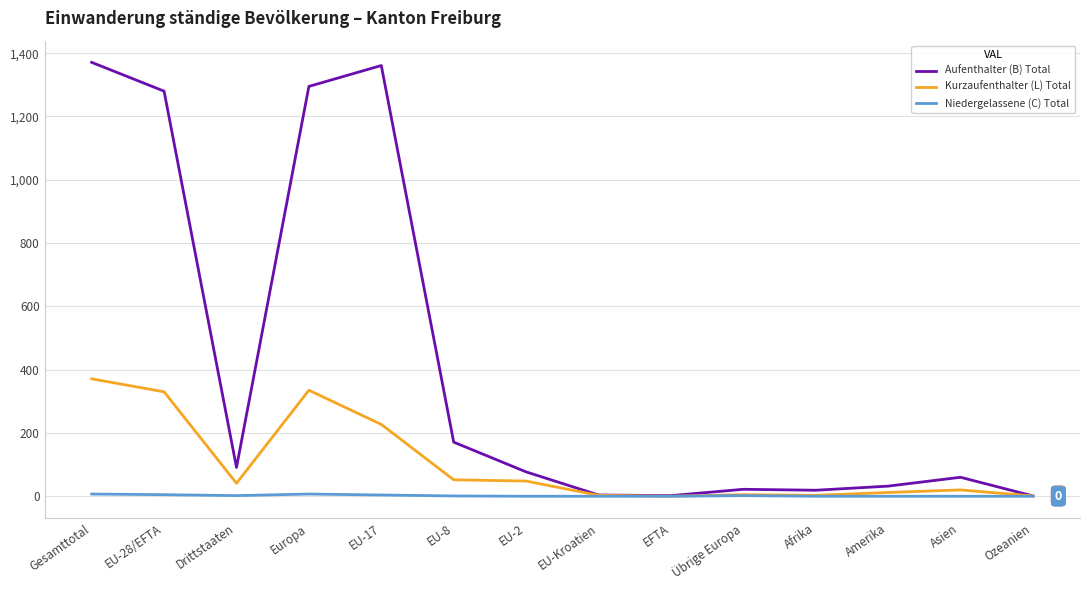

Is it true that Niedergelassene (C) Total equals 0 at EU-Kroatien?

True